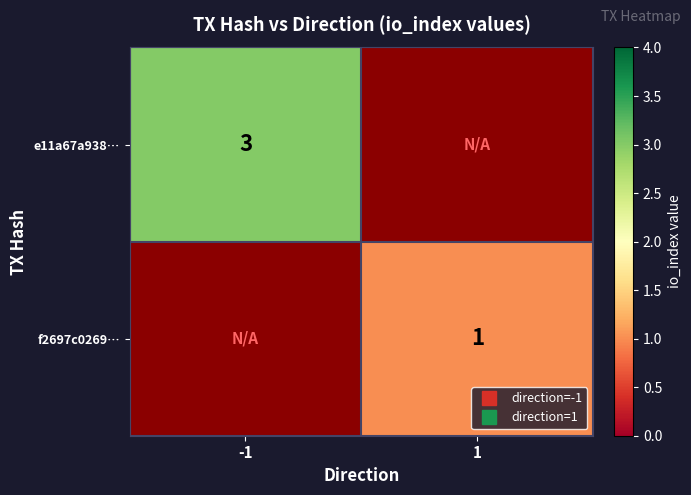

Rank the series by their average value, from highest to lowest.

e11a67a938…, f2697c0269…